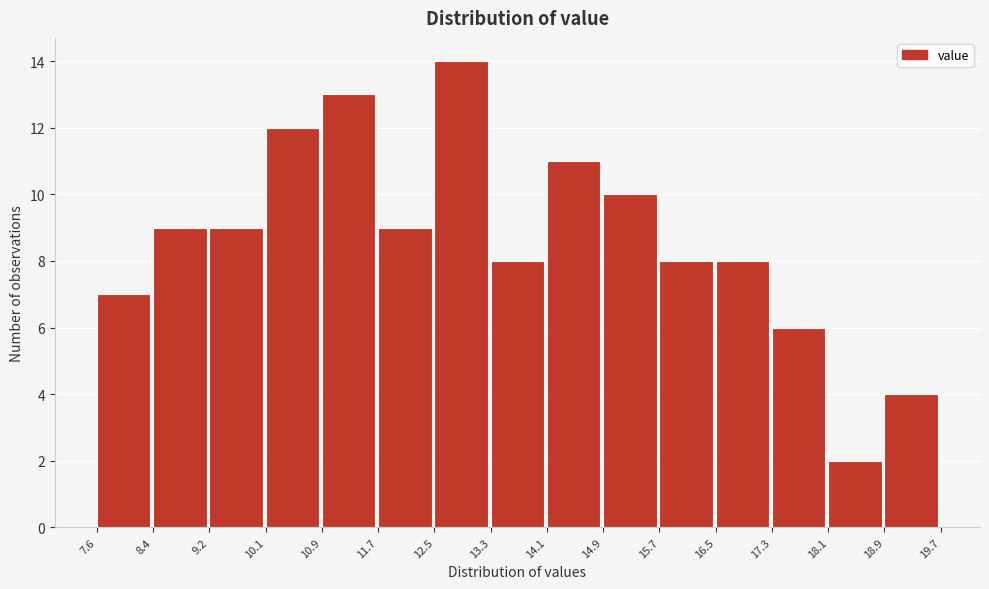

Reading left to right, transcribe this chart: for each bar, give the range it covers on the x-axis and its height. The values are not printed on the chart, so give them approximately, as read against the axis.

7.6 to 8.4: 7
8.4 to 9.2: 9
9.2 to 10.1: 9
10.1 to 10.9: 12
10.9 to 11.7: 13
11.7 to 12.5: 9
12.5 to 13.3: 14
13.3 to 14.1: 8
14.1 to 14.9: 11
14.9 to 15.7: 10
15.7 to 16.5: 8
16.5 to 17.3: 8
17.3 to 18.1: 6
18.1 to 18.9: 2
18.9 to 19.7: 4